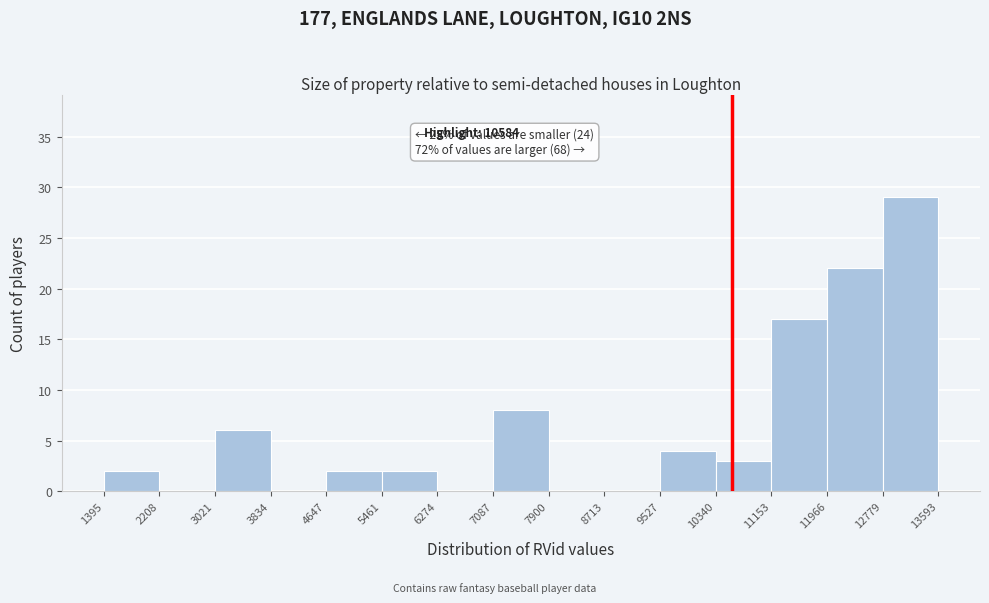

Which range on the x-axis has the tallest bar?

12779 to 13593